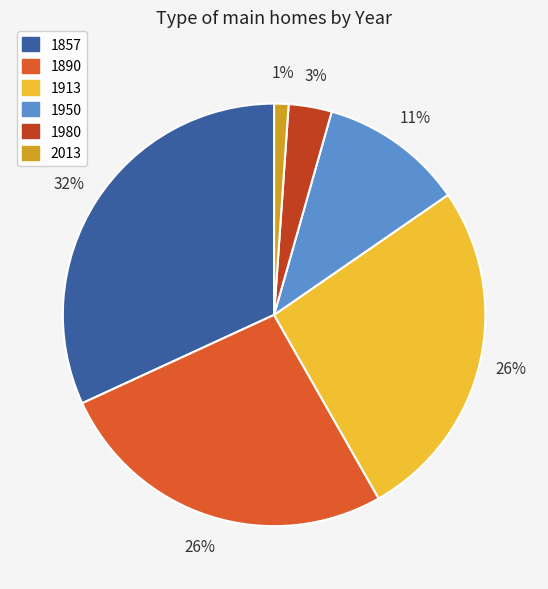

To the nearest percent, what percentage of the pie is 1913?

26%